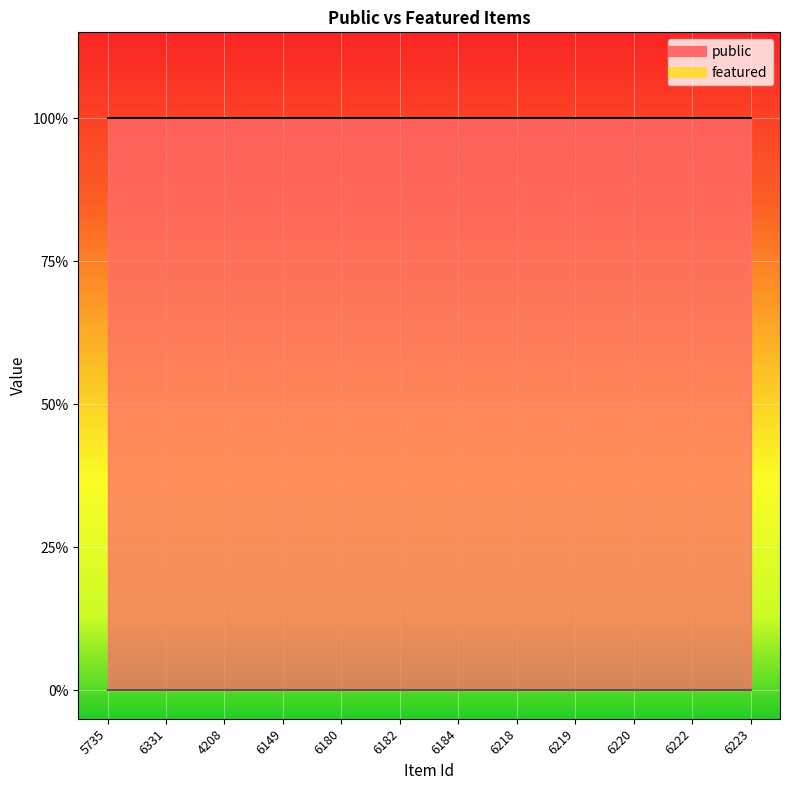

Which series has the largest range (max minus min)?

public